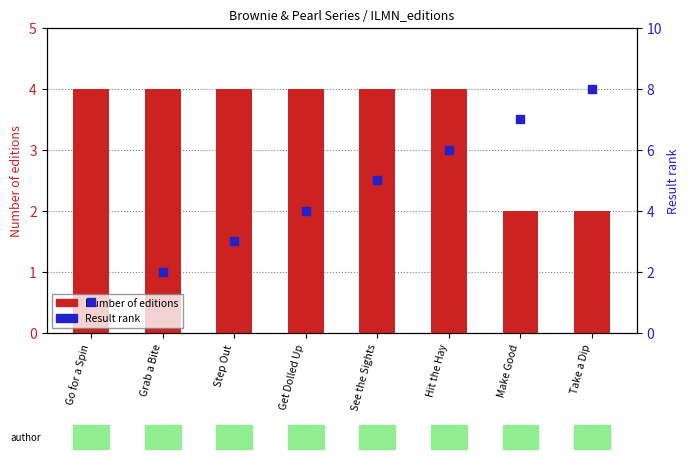

At how many categories does at least one series exceed 5?

3